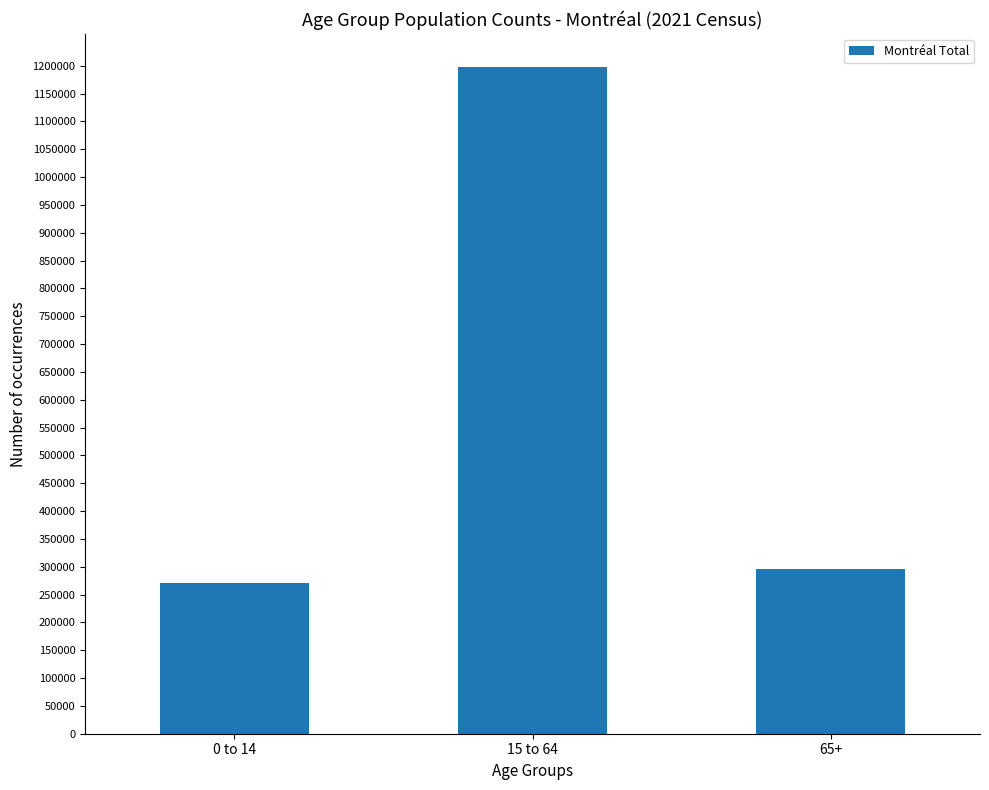

Is it true that the value at 15 to 64 is 588118?

False